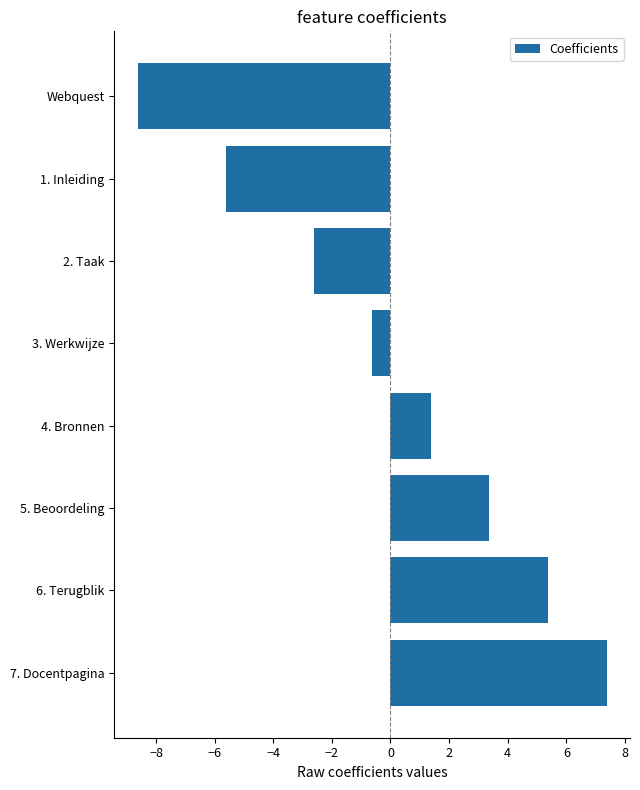

Reading top to bottom, what are all the values shown in this chart?

Webquest=-8.6	1. Inleiding=-5.6	2. Taak=-2.6	3. Werkwijze=-0.6	4. Bronnen=1.4	5. Beoordeling=3.4	6. Terugblik=5.4	7. Docentpagina=7.4